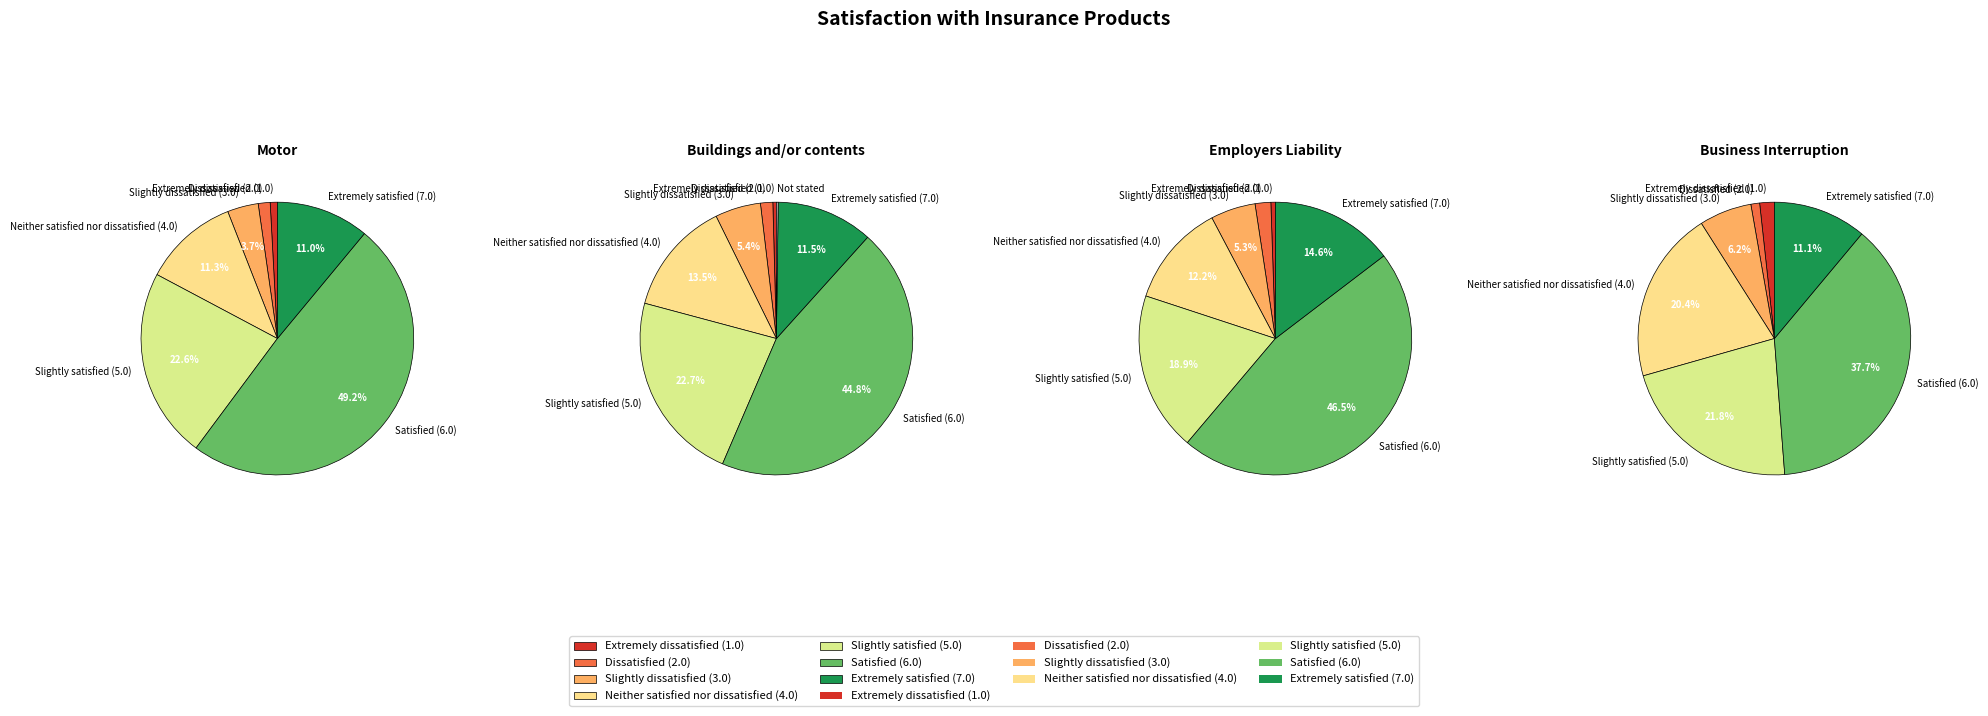

True or false: Dissatisfied (2.0) accounts for 12% of the total.

False